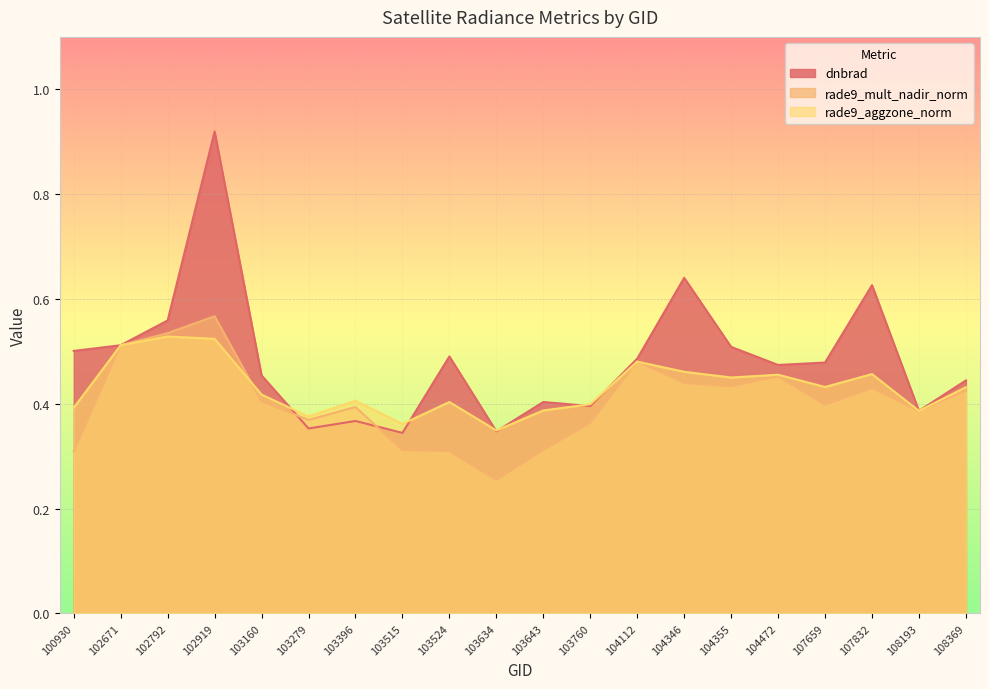

What is the sum of all rade9_mult_nadir_norm values?

8.1